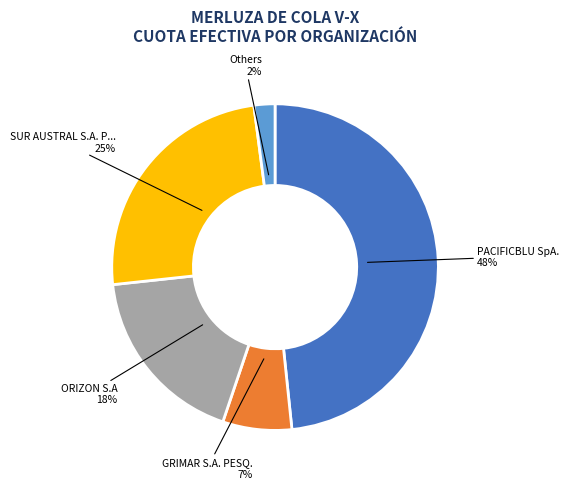

To the nearest percent, what is the average slice percentage?

20%